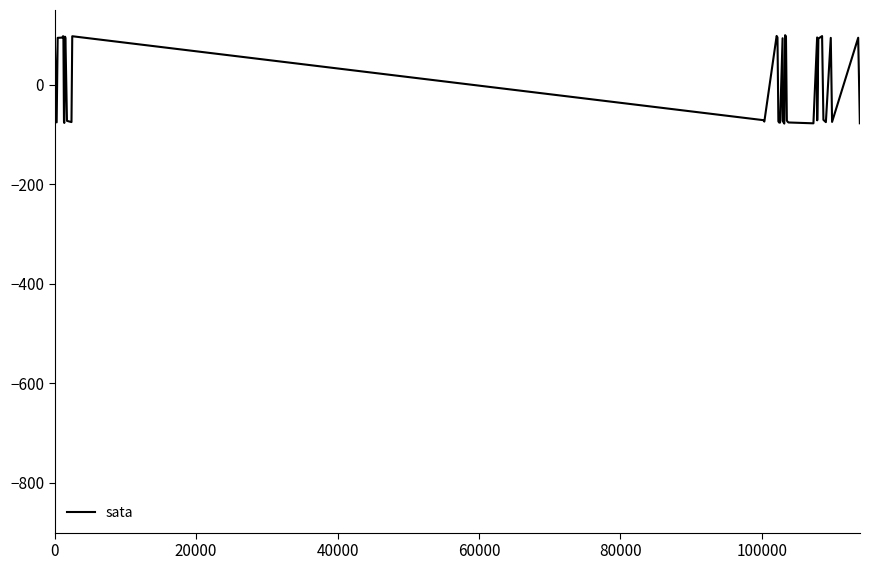

What is the difference between the maximum and minimum values?

177.7